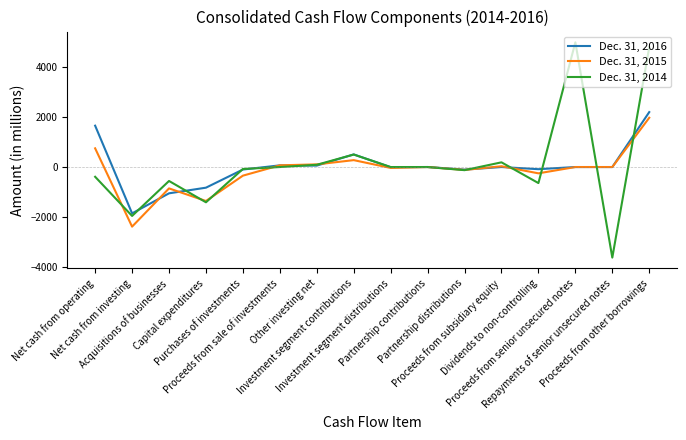

Rank the series by their maximum value, from highest to lowest.

Dec. 31, 2014, Dec. 31, 2016, Dec. 31, 2015